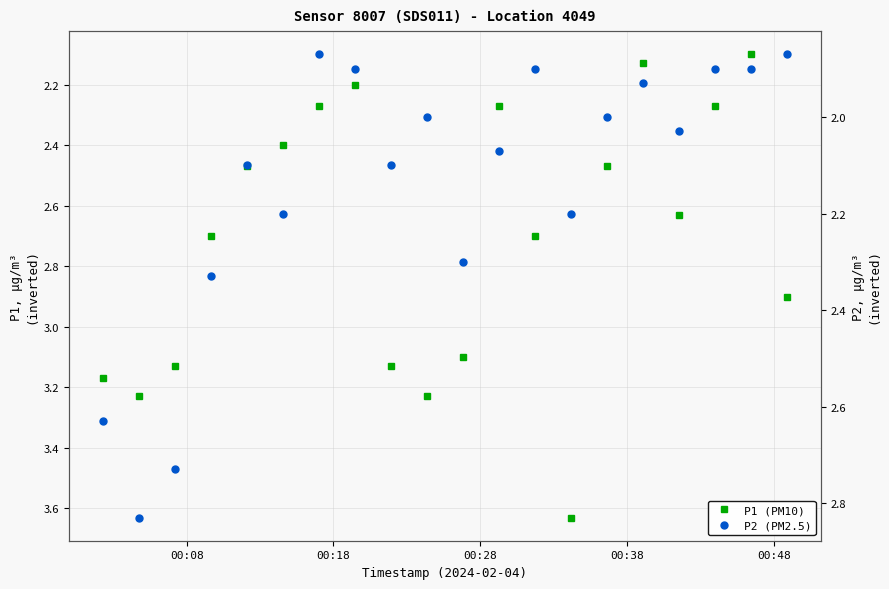

What is the sum of all P1 (PM10) values?

54.1